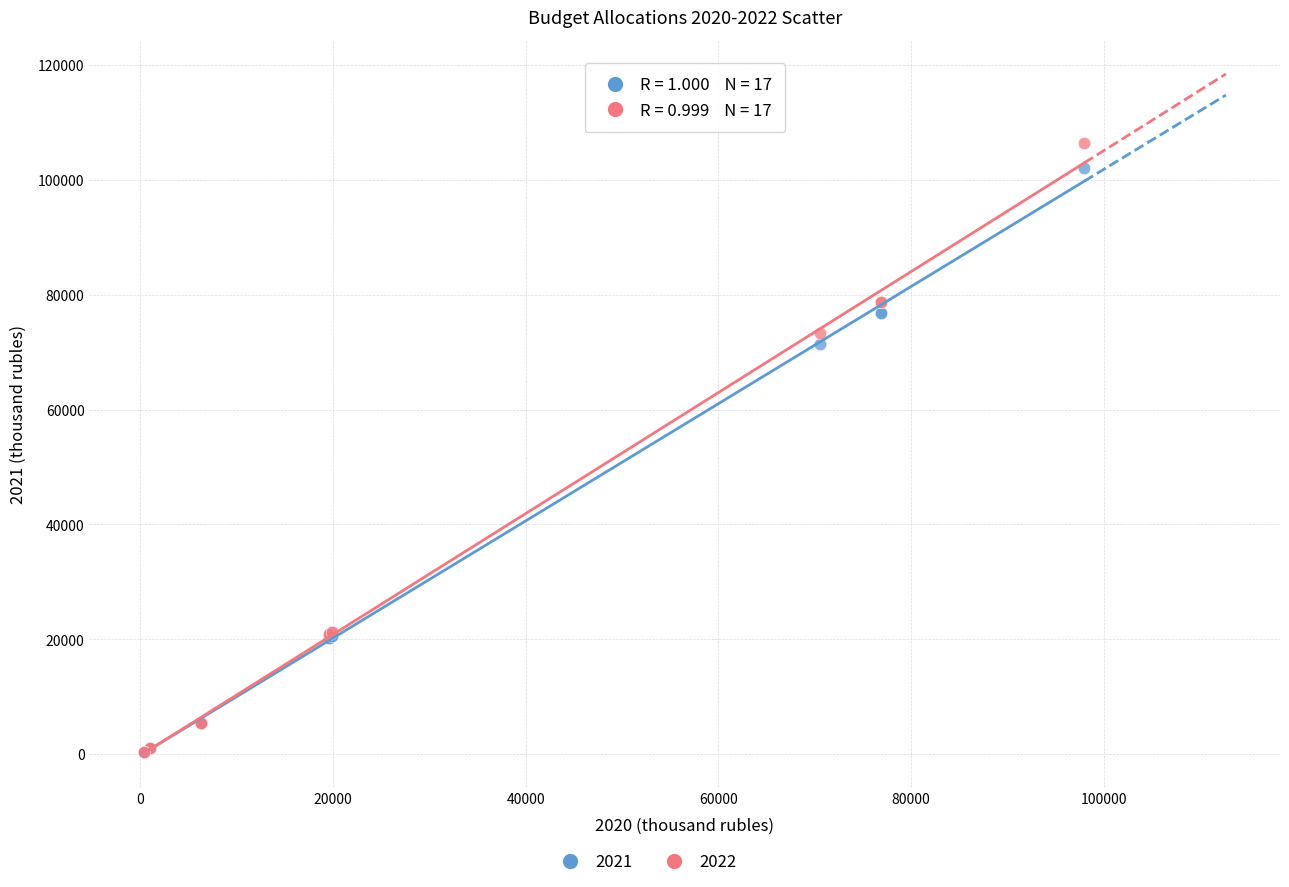

Across all series, what Y value is closest to 53347?

71463.0